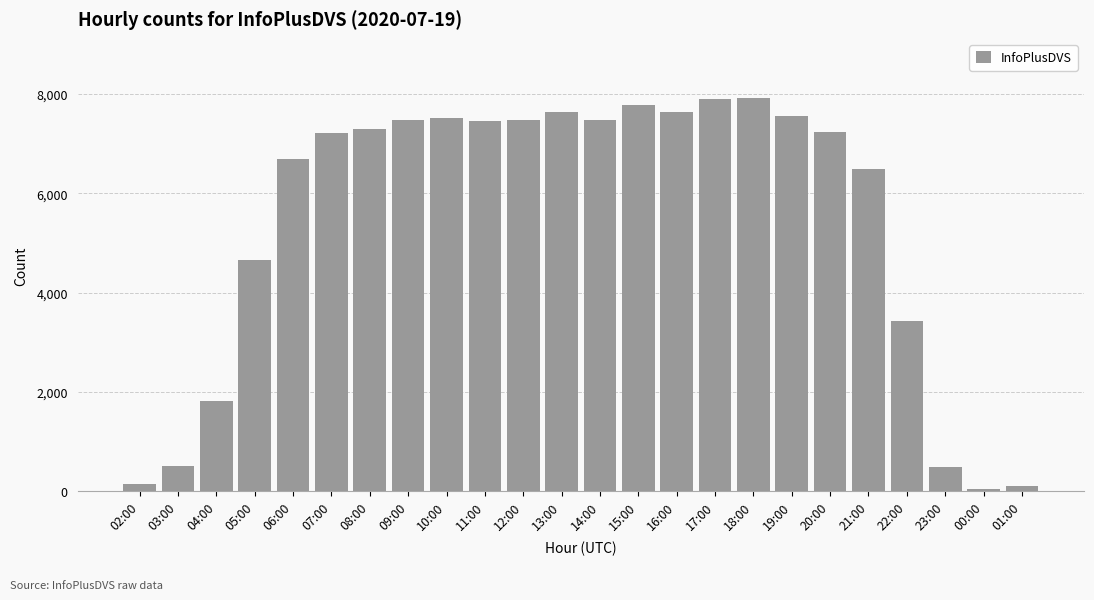

The value at 16:00 is 7629. True or false?

True